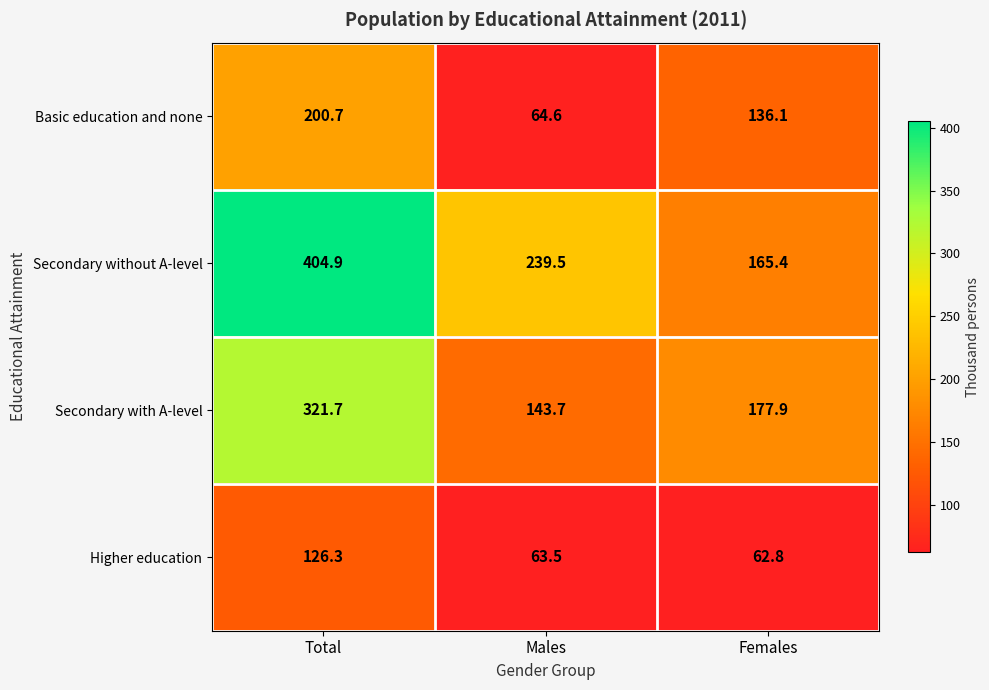

Where is Basic education and none nearest to the value 132?

Females